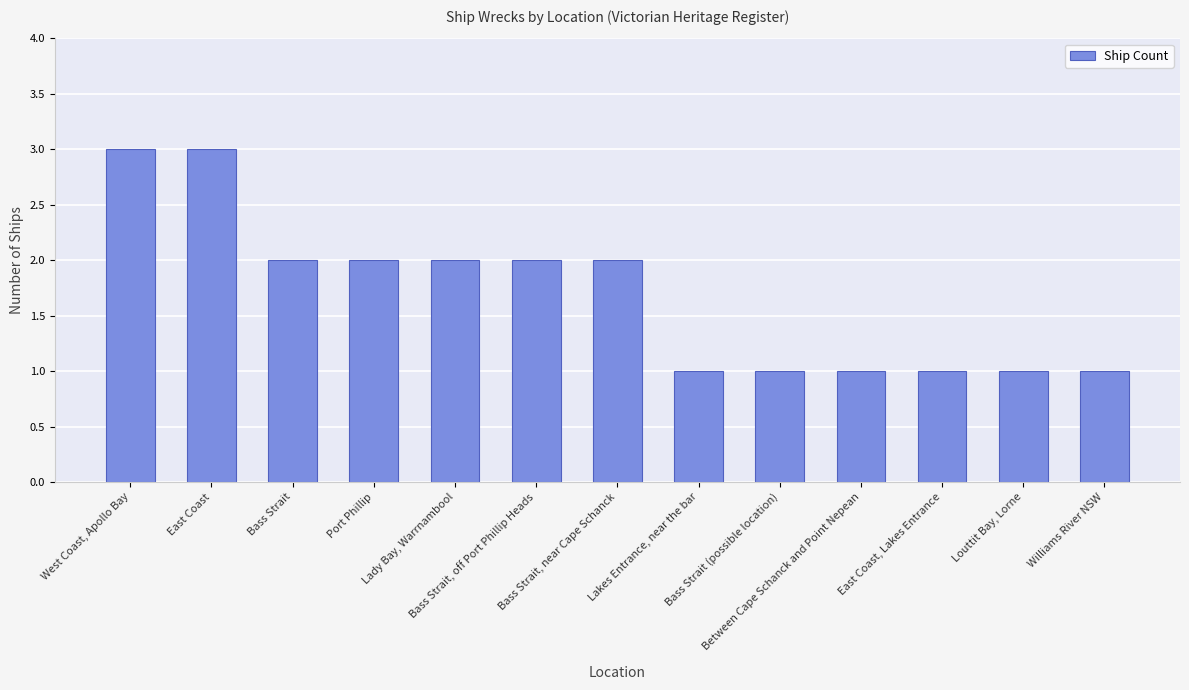

The value at Between Cape Schanck and Point Nepean is 0. True or false?

False